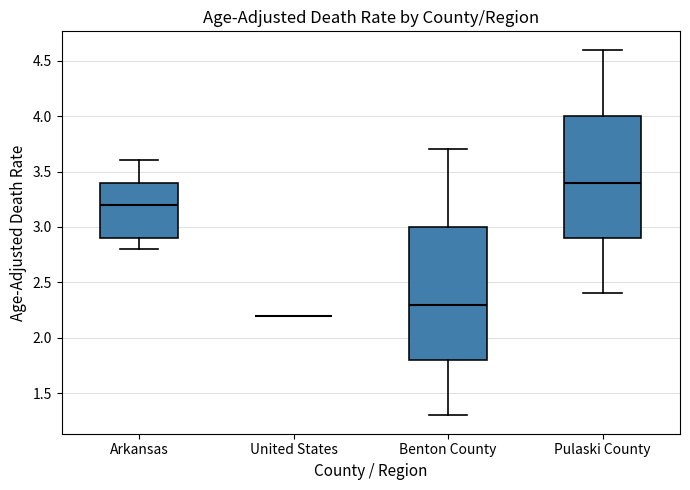

Reading left to right, read every box against the y-axis: the position of its median line, the range the box covers, and the ends of its whiskers. The values are not printed on the chart, so give them approximately, as read against the axis.

Arkansas: median 3.2, box 2.9 to 3.4, whiskers 2.8 to 3.6
United States: box collapsed to a line at 2.2, whiskers 2.2 to 2.2
Benton County: median 2.3, box 1.8 to 3.0, whiskers 1.3 to 3.7
Pulaski County: median 3.4, box 2.9 to 4.0, whiskers 2.4 to 4.6